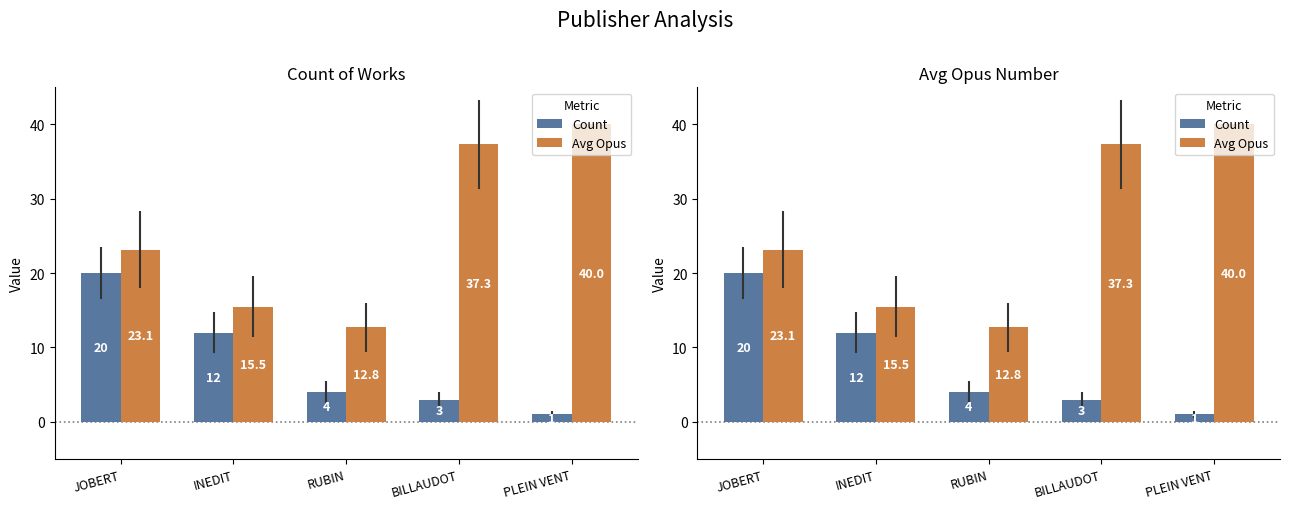

How many bars are there in total?

10